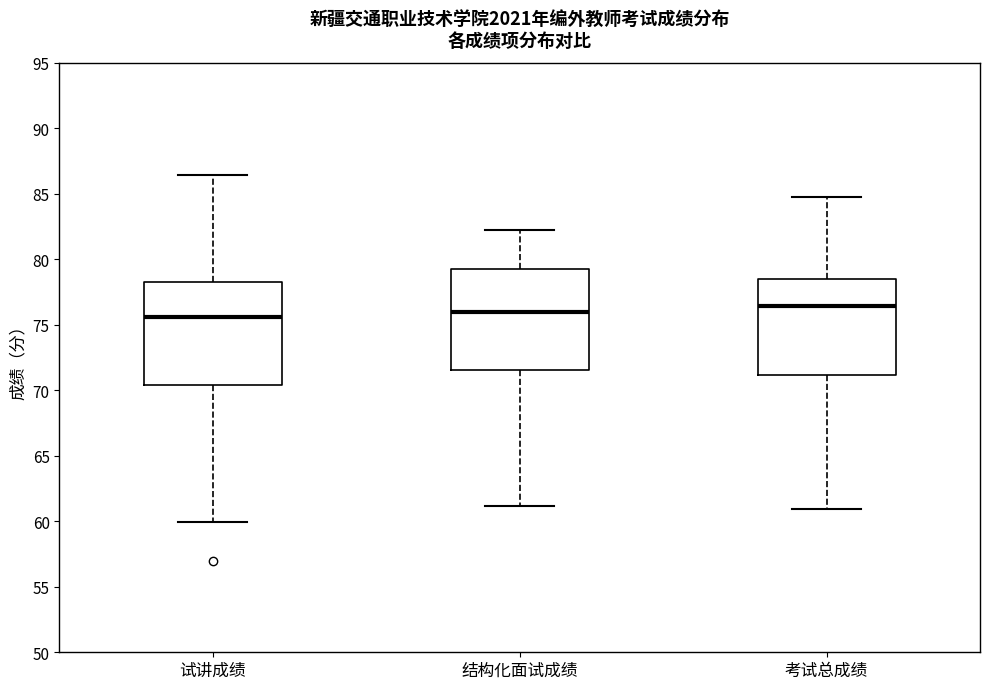

Reading left to right, transcribe this box plot: for each box, give where its median line is, the range the box spans, and where its two whiskers end, as read against the y-axis. The values are not printed on the chart, so give them approximately, as read against the axis.

试讲成绩: median 75.5, box 70.5 to 78.0, whiskers 60.0 to 86.5
结构化面试成绩: median 76.0, box 71.5 to 79.5, whiskers 61.0 to 82.0
考试总成绩: median 76.5, box 71.0 to 78.5, whiskers 61.0 to 84.5